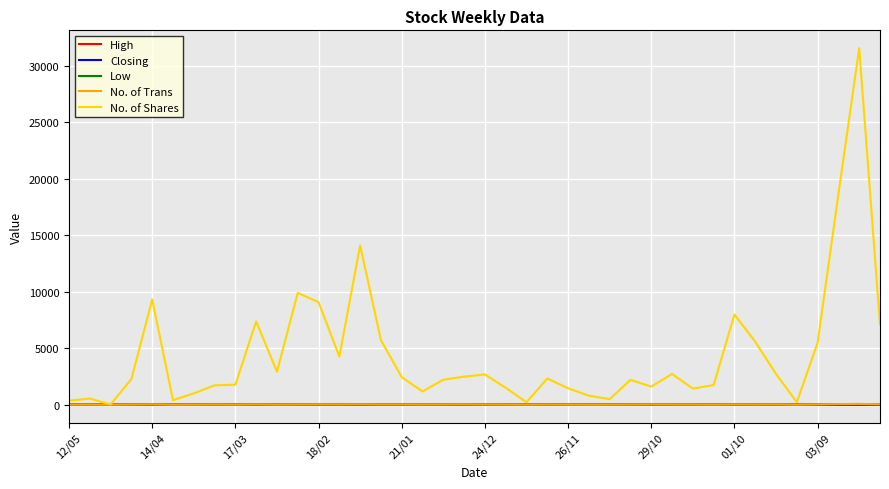

What is the average value of the No. of Shares series?

4442.4